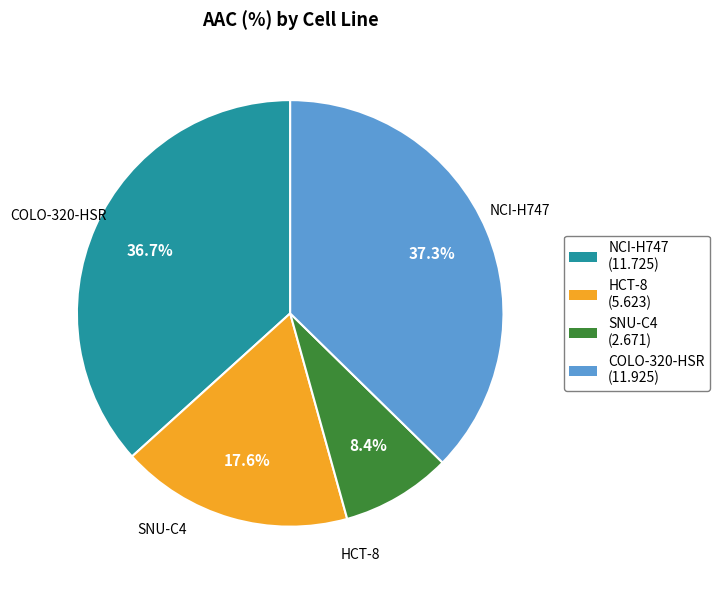

Count the number of slices in the pie.

4